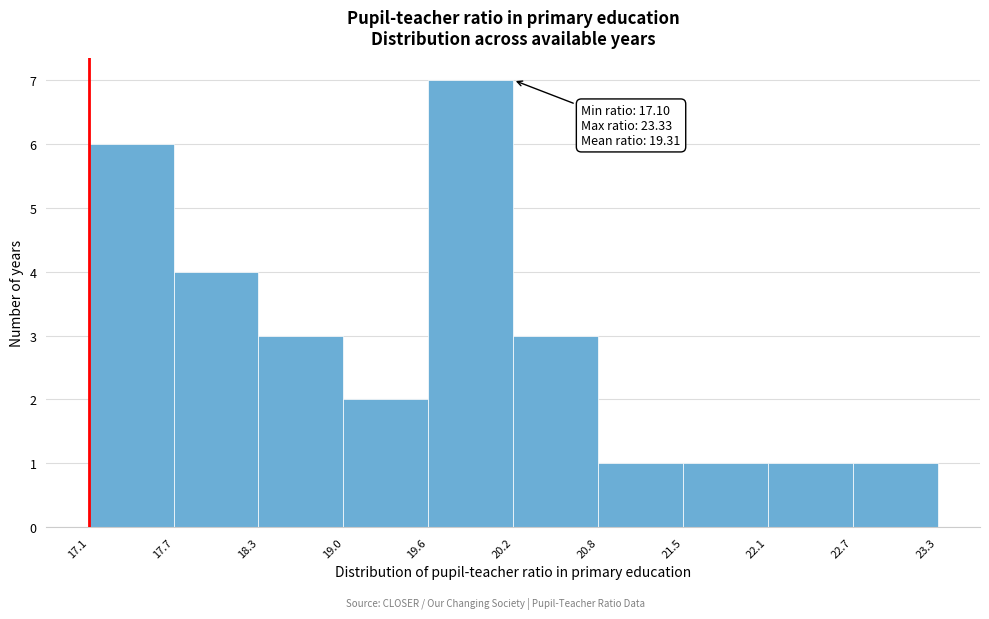

Which range on the x-axis has the tallest bar?

19.6 to 20.2